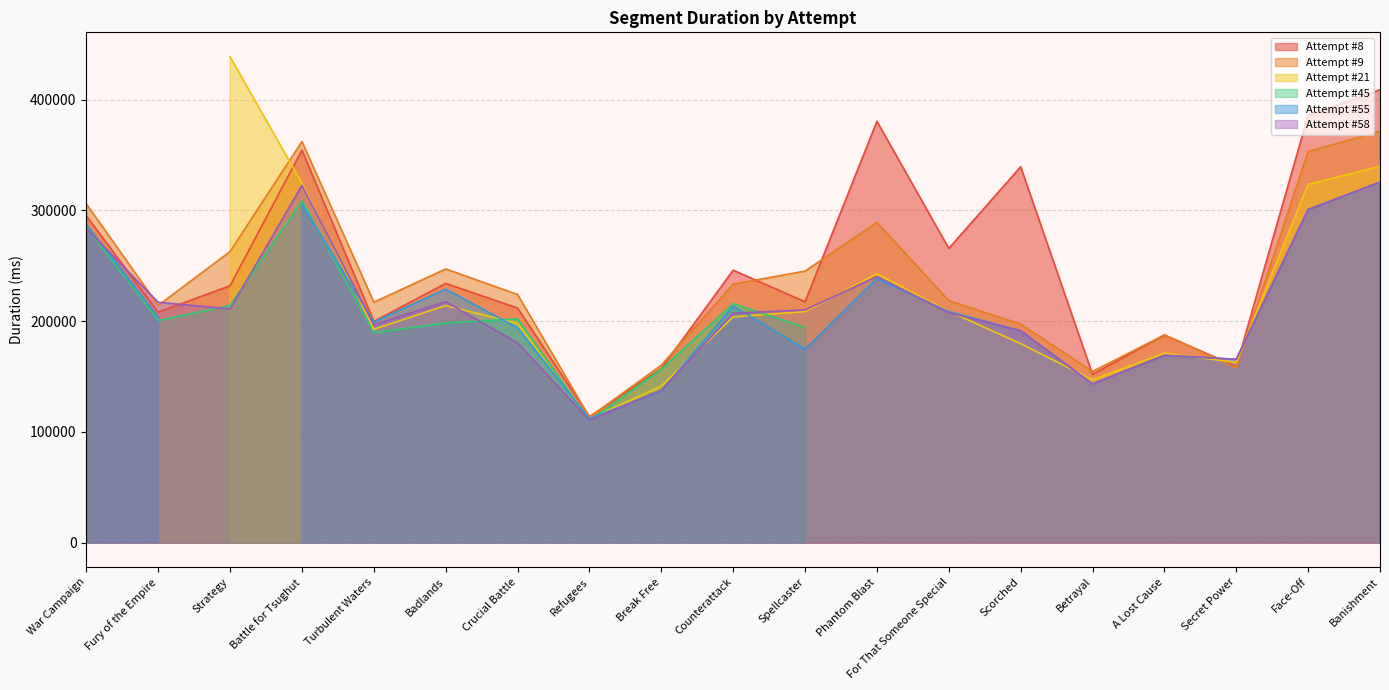

True or false: Attempt #8 has a value of 409002 at Banishment.

True